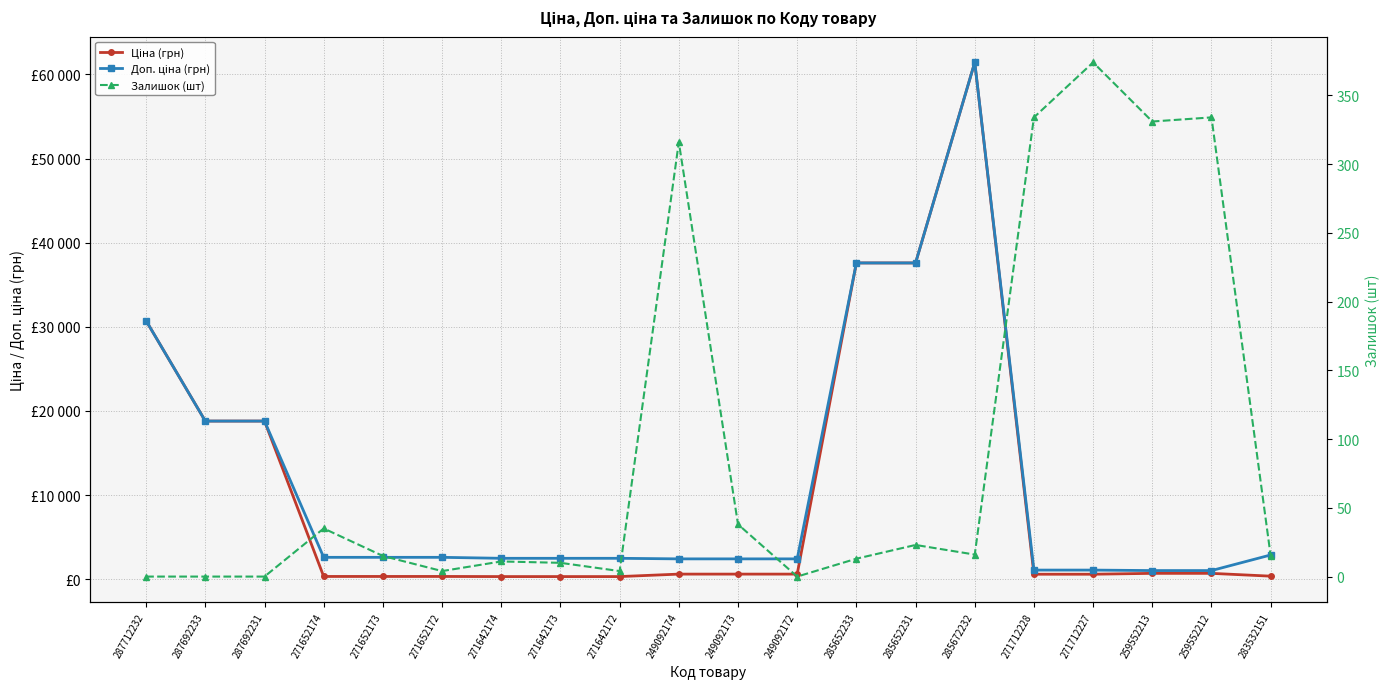

What position from the right is 271642173?

13